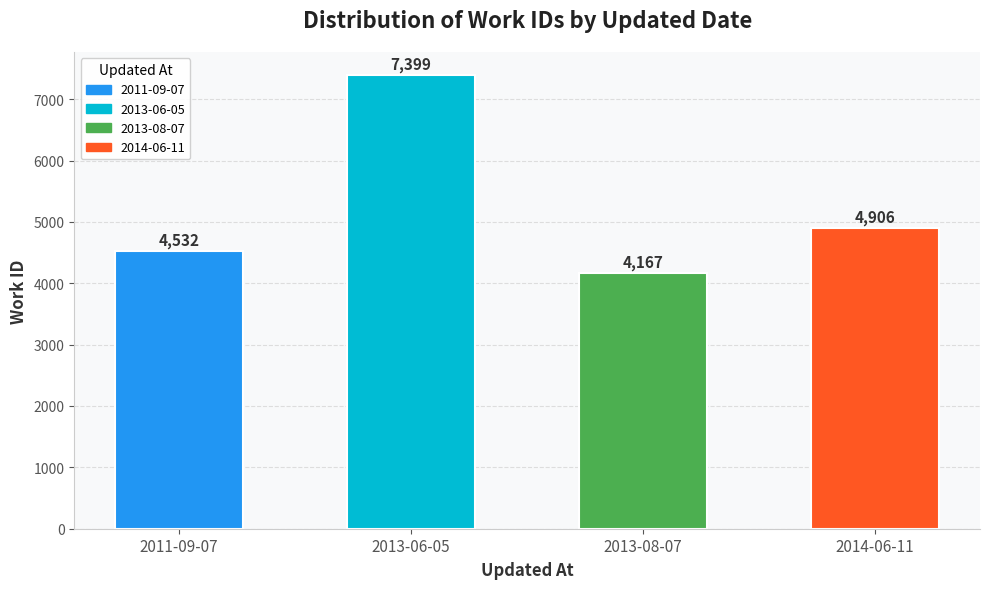

What is the smallest value displayed?

4167